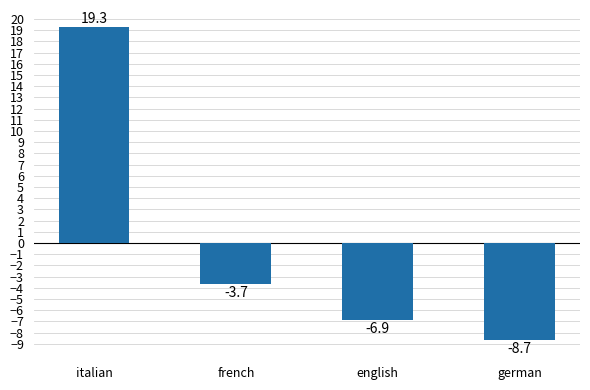

Rank the categories by value from lowest to highest.

german, english, french, italian